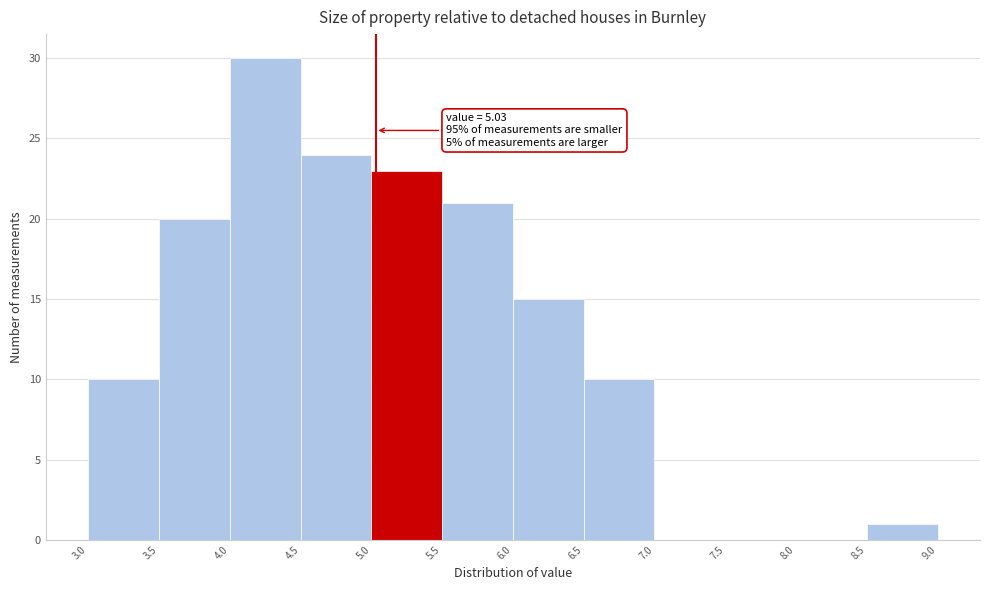

Over which range of the x-axis is the bar tallest?

4.0 to 4.5